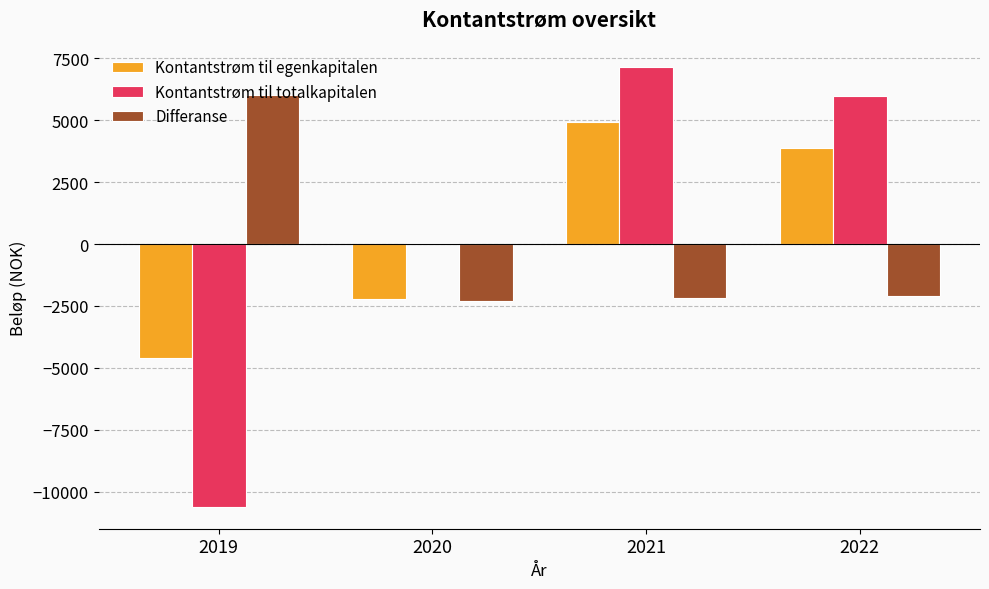

At which label does Kontantstrøm til egenkapitalen first exceed 3877?

2021